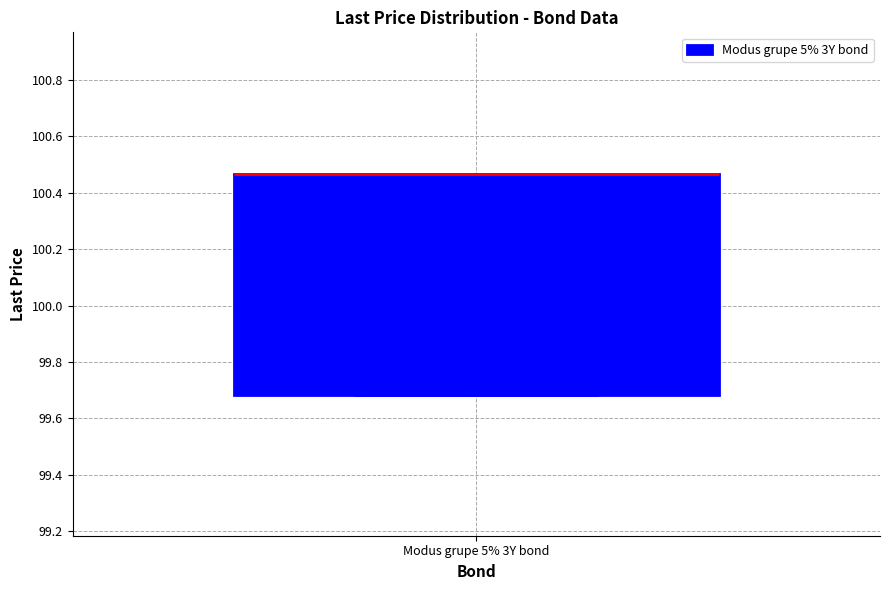

Transcribe this box plot: give where the median line is, the range the box spans, and where the two whiskers end, as read against the y-axis. The values are not printed on the chart, so give them approximately, as read against the axis.

median 100.46 (drawn on the box's upper edge), box 99.68 to 100.46, whiskers 99.68 to 100.46